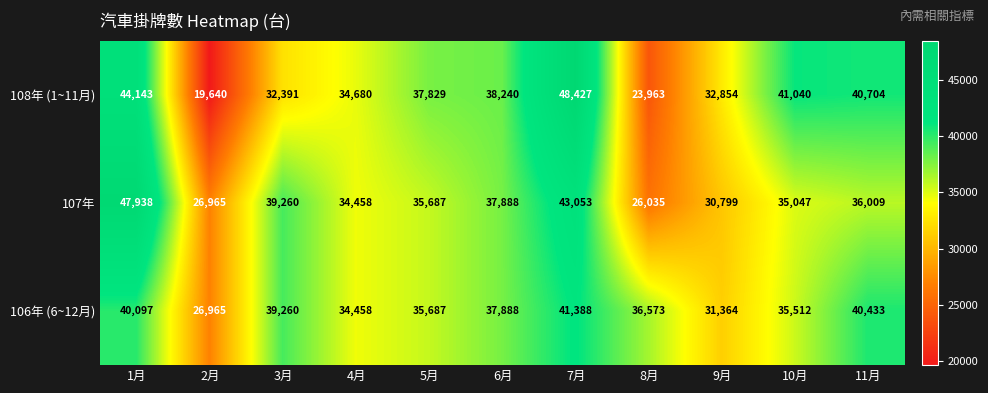

What is the sum of the 107年 values at 1月 and 2月?

74903